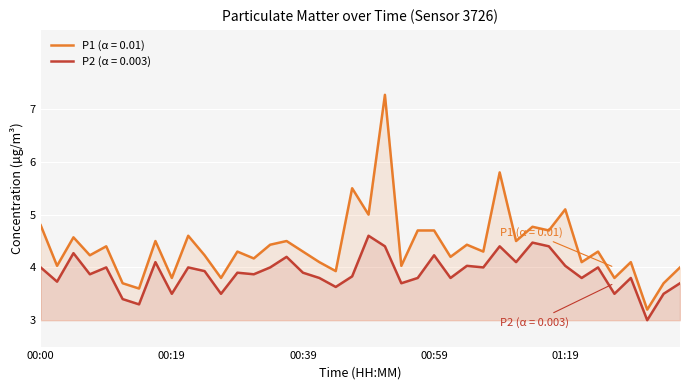

At which category is the sum across all series the highest?

00:51